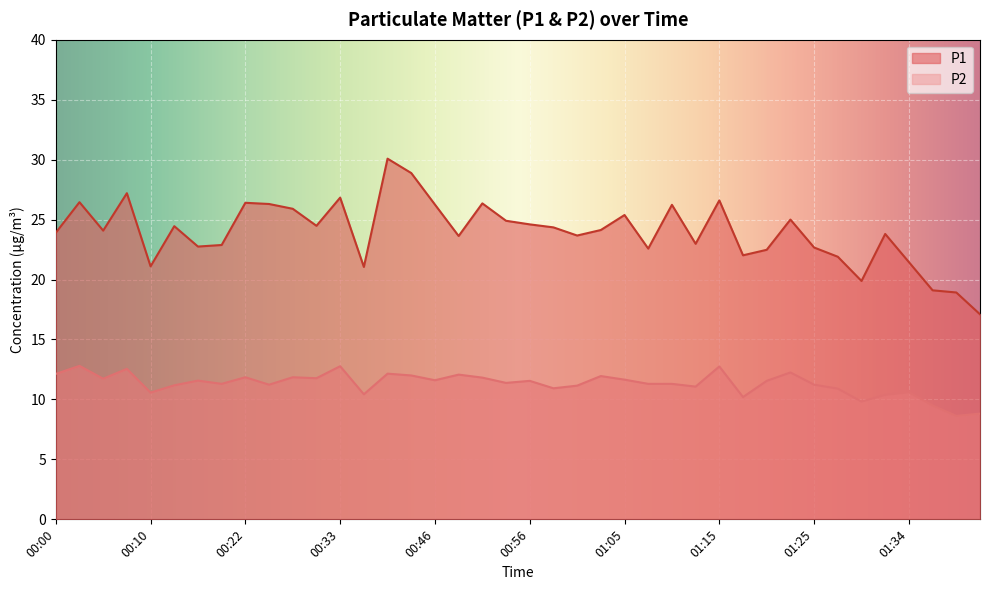

How many data points does each series have?

40